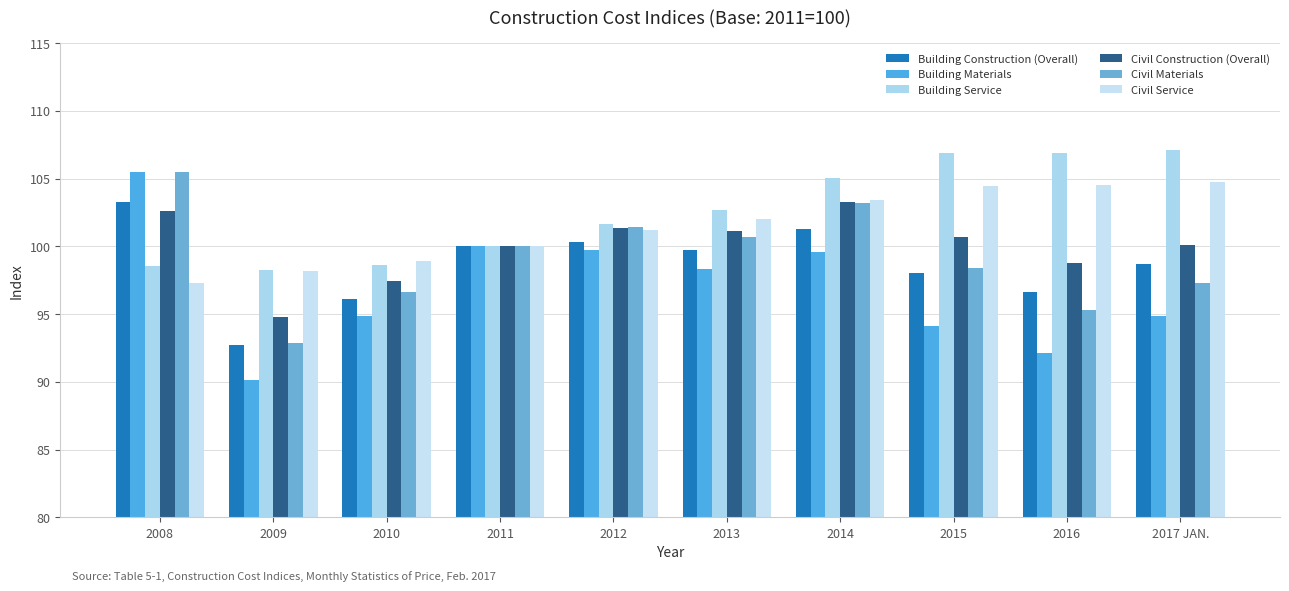

What is the spread (max minus min) of values at 2015?

12.8